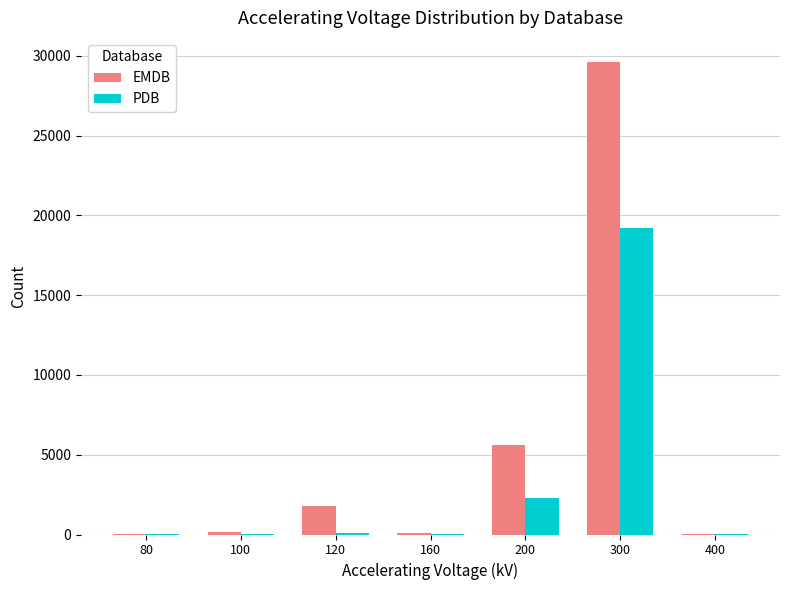

What is the sum of all PDB values?

21704